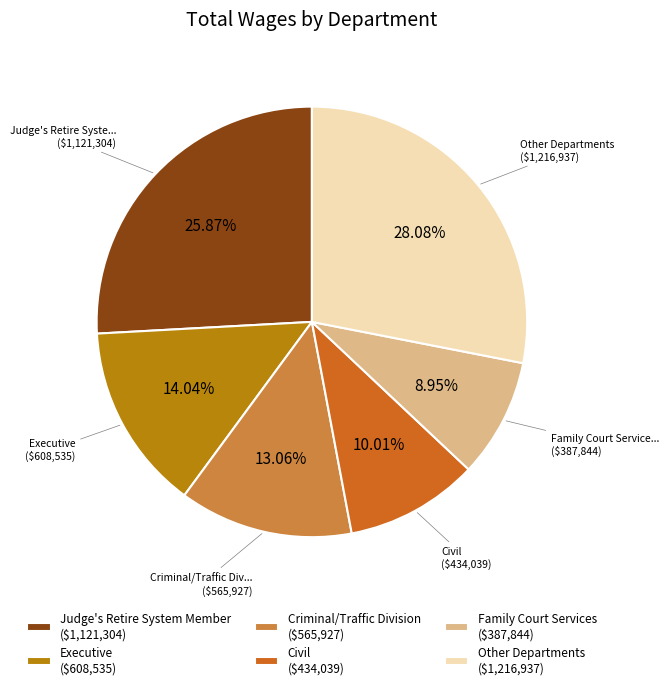

Is there any slice that represents more than half of the pie?

No